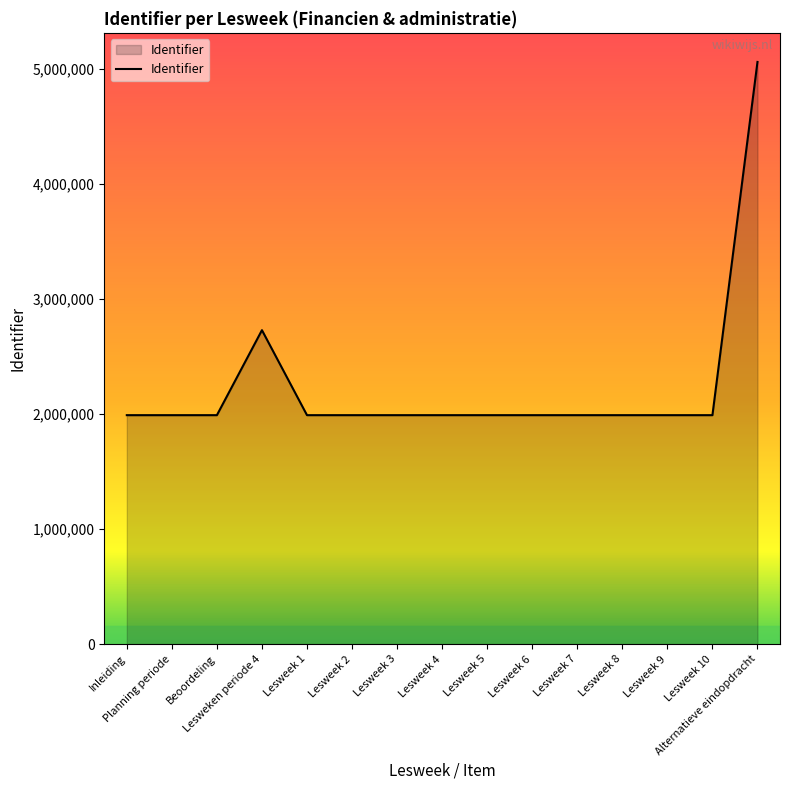

What is the greatest value displayed?

5060486